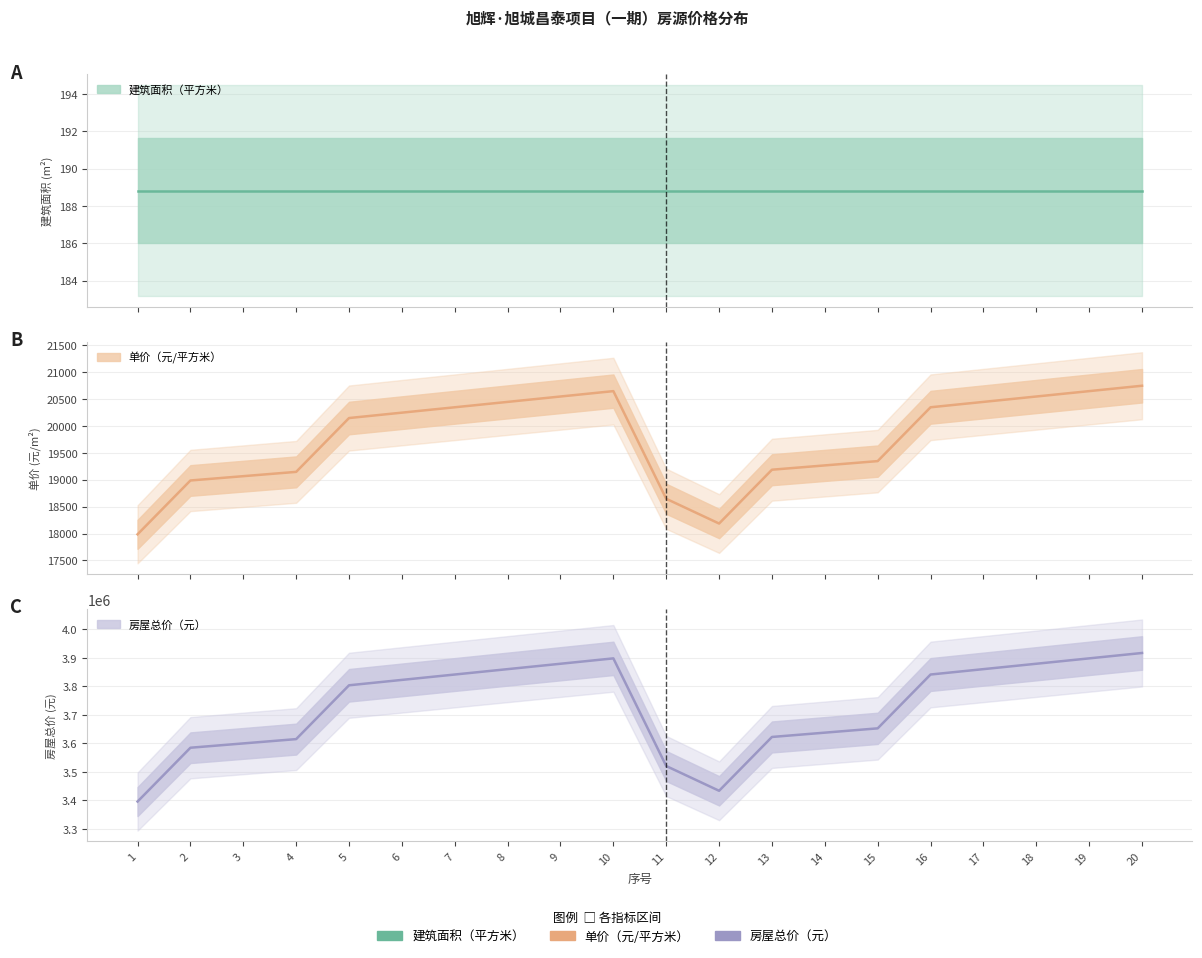

Is it true that 单价（元/平方米） equals 20246 at 6?

True